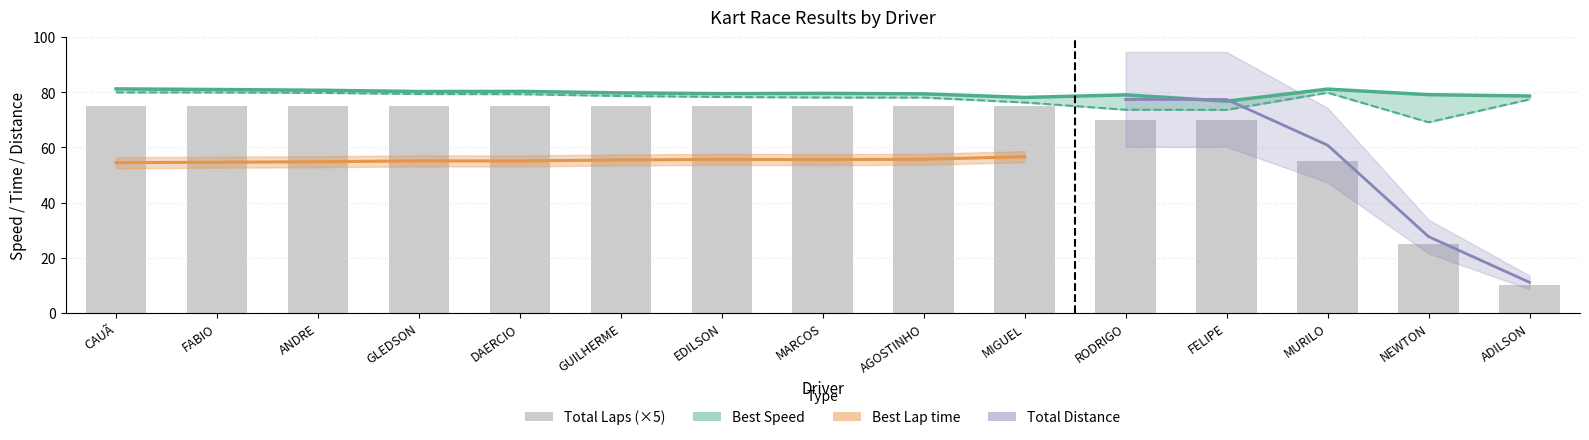

Which has a higher value, EDILSON or DAERCIO?

EDILSON